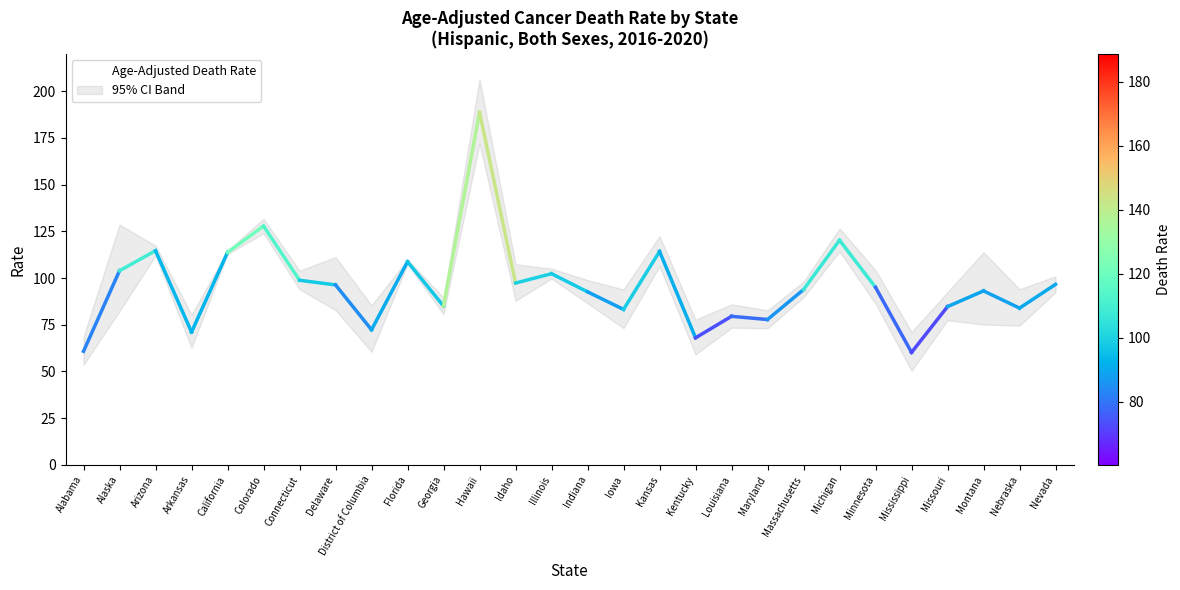

What is the label of the 11th point from the right?

Kentucky